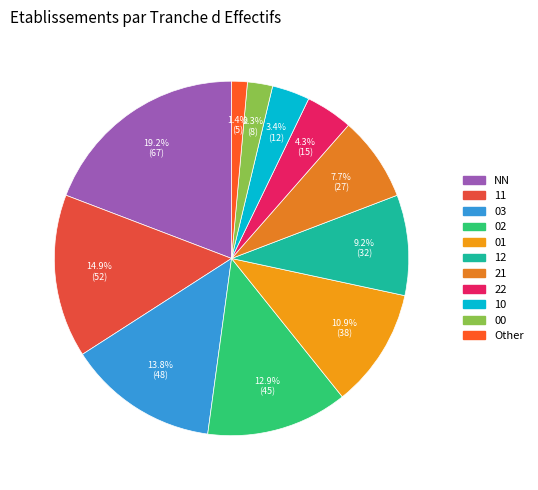

What is the total percentage of 22 and Other?

5.7%